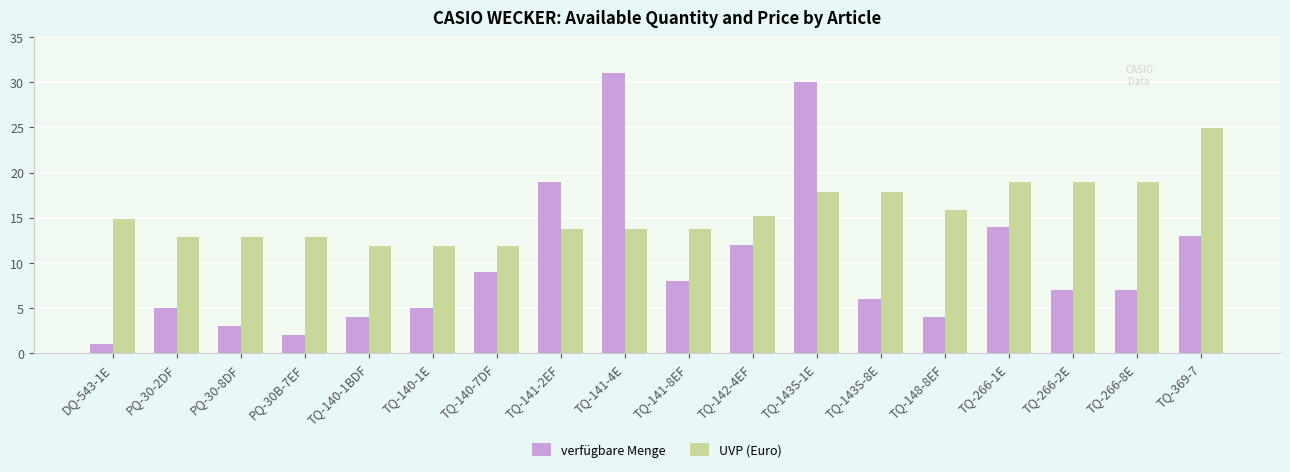

Which series has the largest total across all categories?

UVP (Euro)